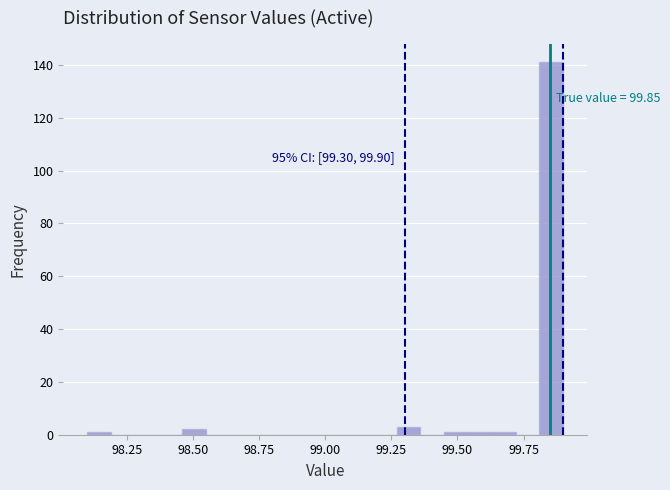

Around what value on the x-axis is the tallest bar? Give the approximate position of its centre, as read against the axis.

99.85